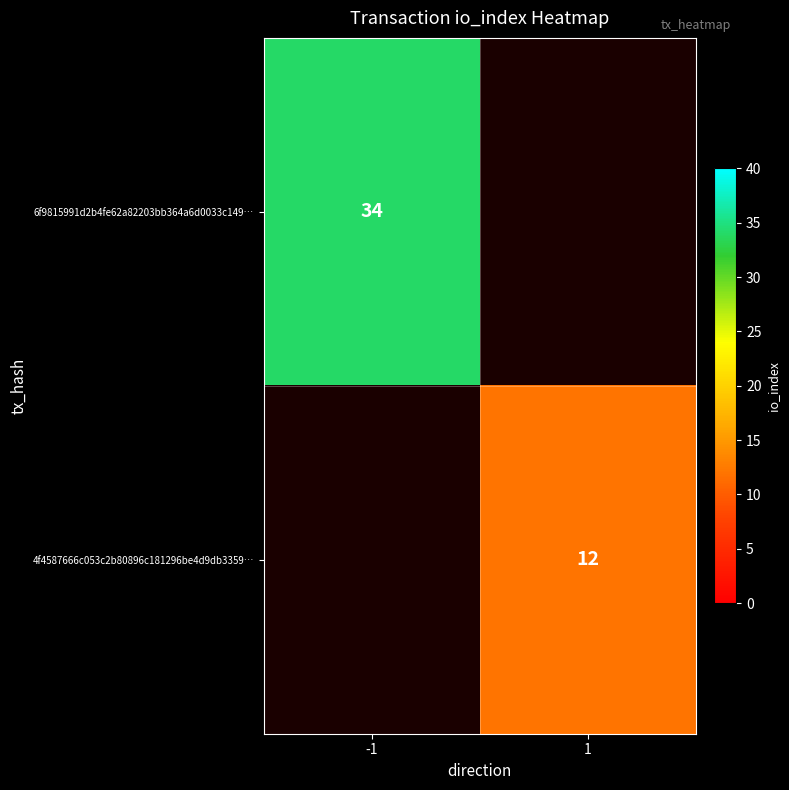

The value of 6f9815991d2b4fe62a82203bb364a6d0033c149… at -1 is 34. True or false?

True